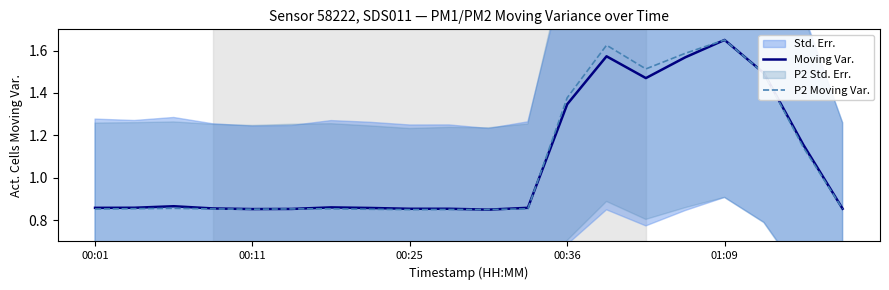

Is it true that Moving Var. equals 0.7 at 01:09?

False